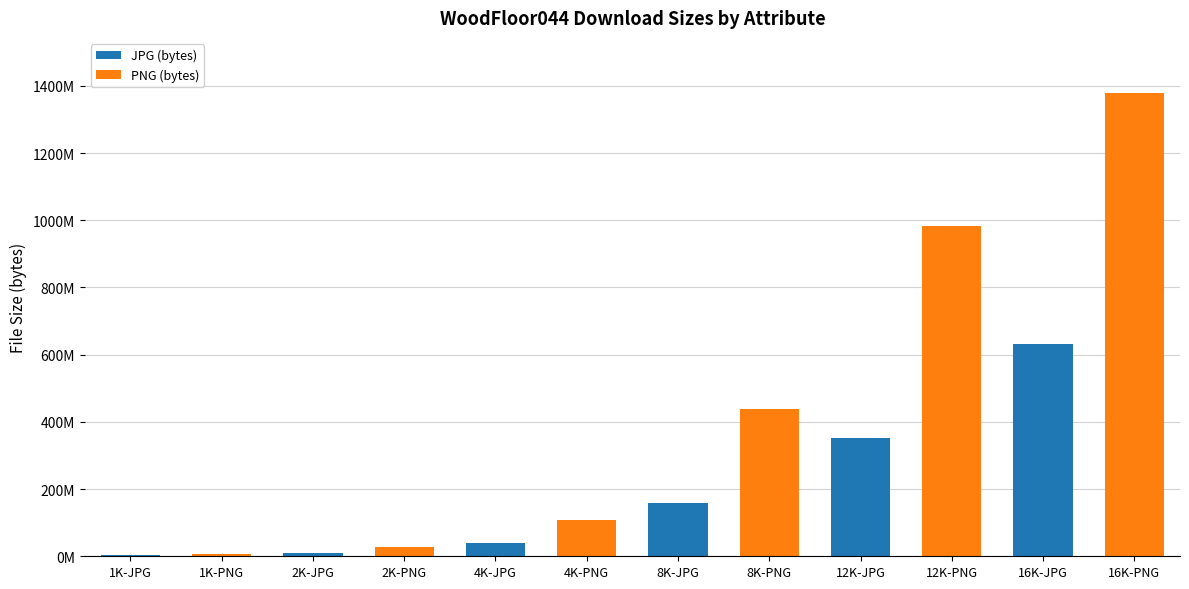

Does the chart contain stacked bars?

Yes